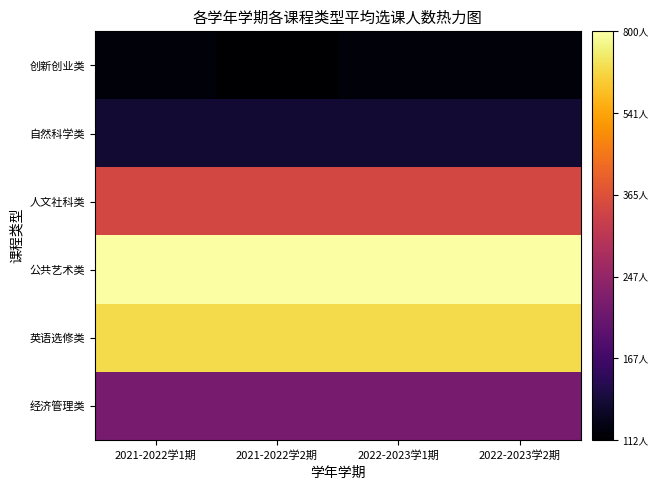

At which category does the chart reach its peak across all series?

2021-2022学1期